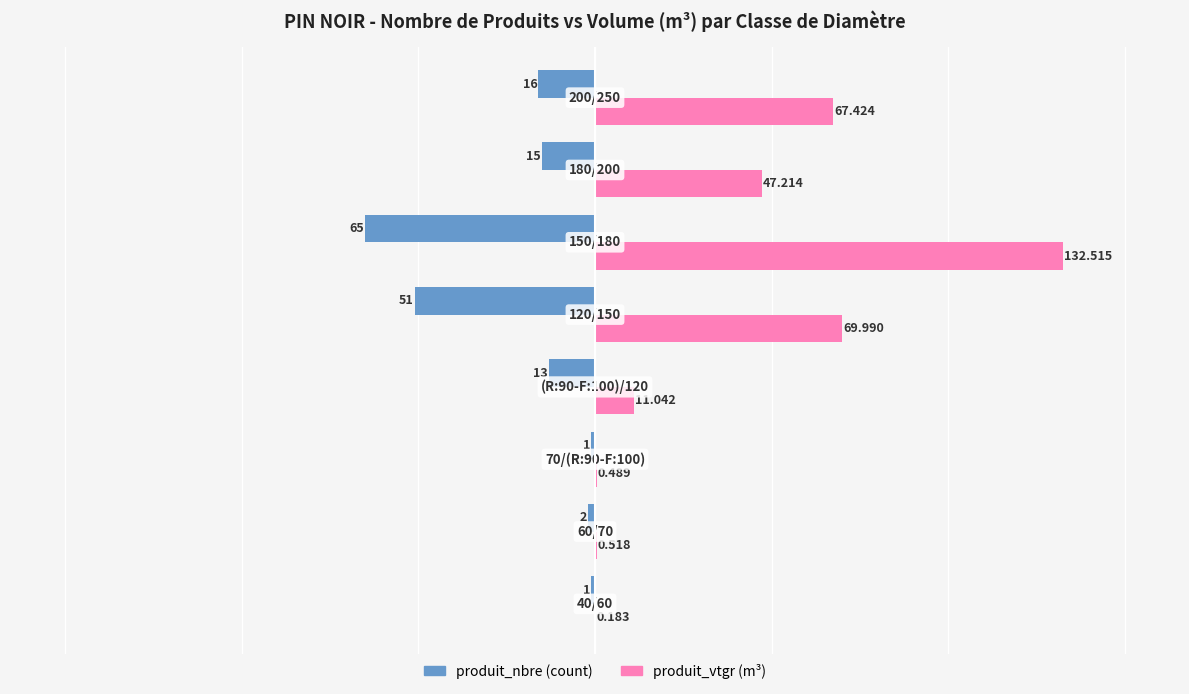

How many data points does each series have?

8